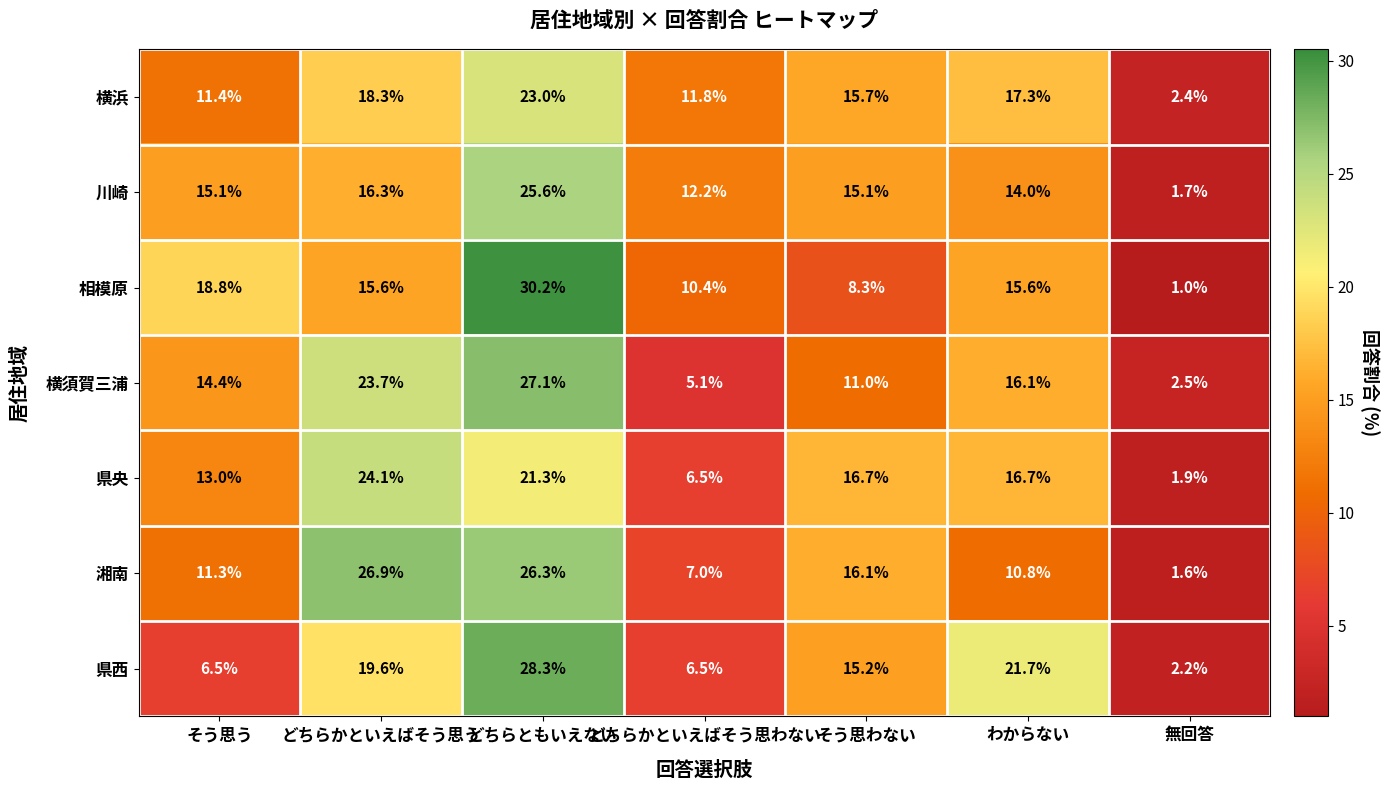

Which series changed the most between そう思う and 無回答?

相模原